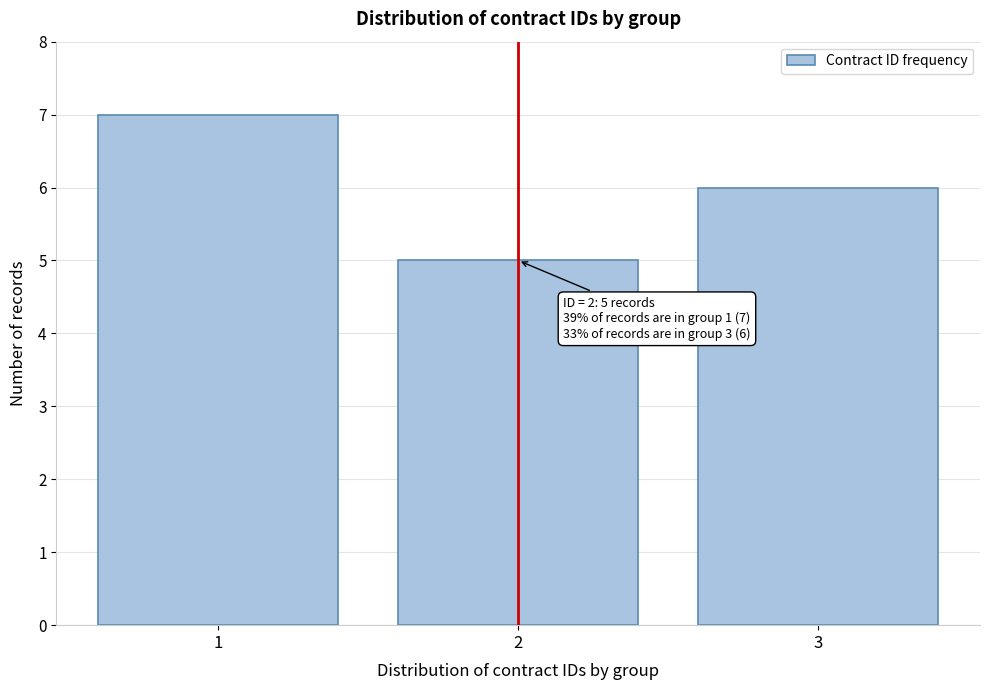

Reading left to right, list all the values displayed in this chart.

1=7	2=5	3=6